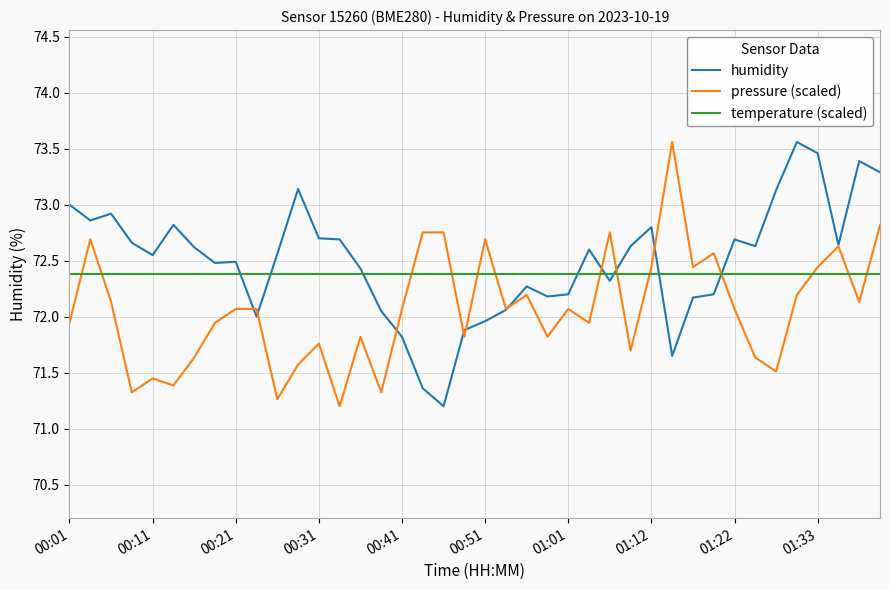

True or false: pressure (scaled) has more than 1 points higher than both neighbors.

True